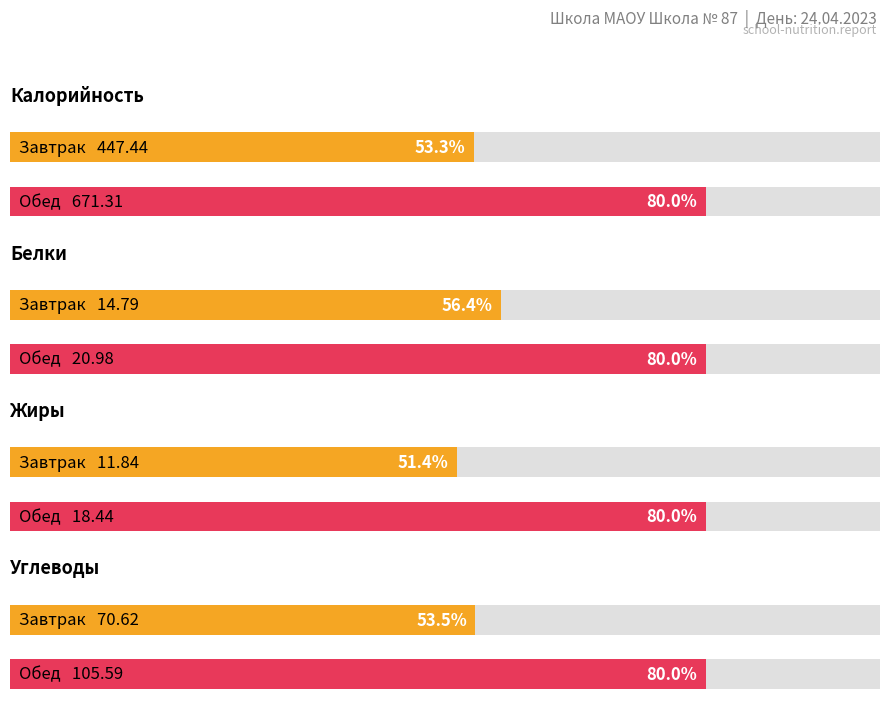

What is the label of the 2nd bar from the left?

Обед